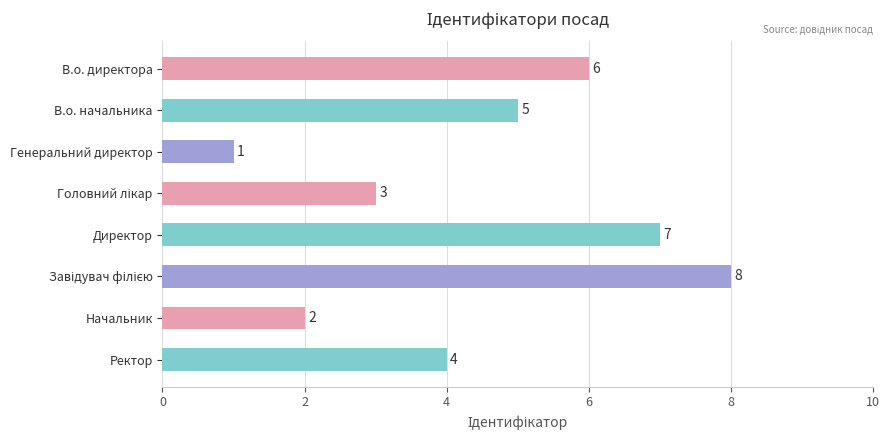

Which label corresponds to the smallest value in the chart?

Генеральний директор